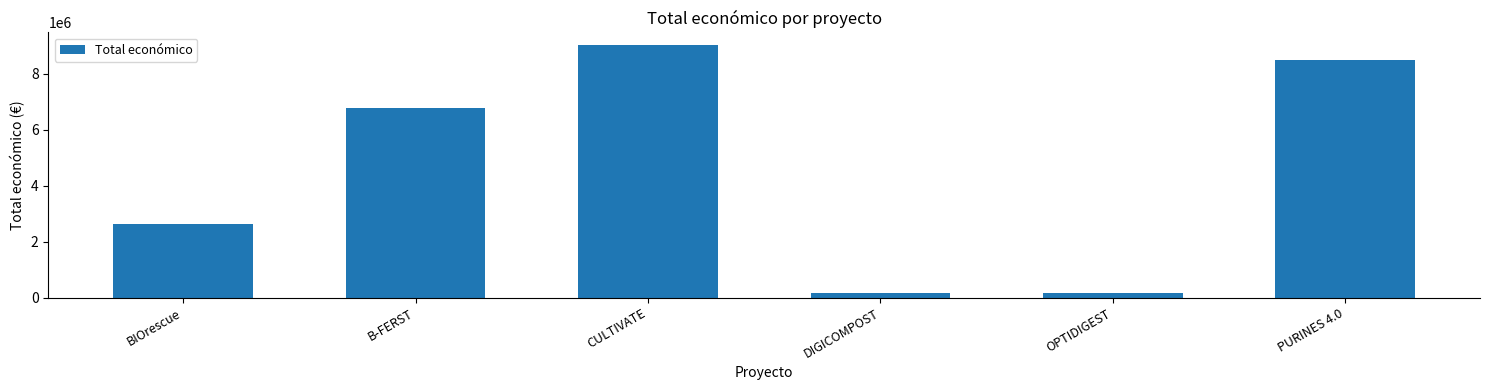

Reading left to right, extract all data points from this chart.

BIOrescue=2635140	B-FERST=6787075	CULTIVATE=9025268	DIGICOMPOST=150000	OPTIDIGEST=150000	PURINES 4.0=8484999